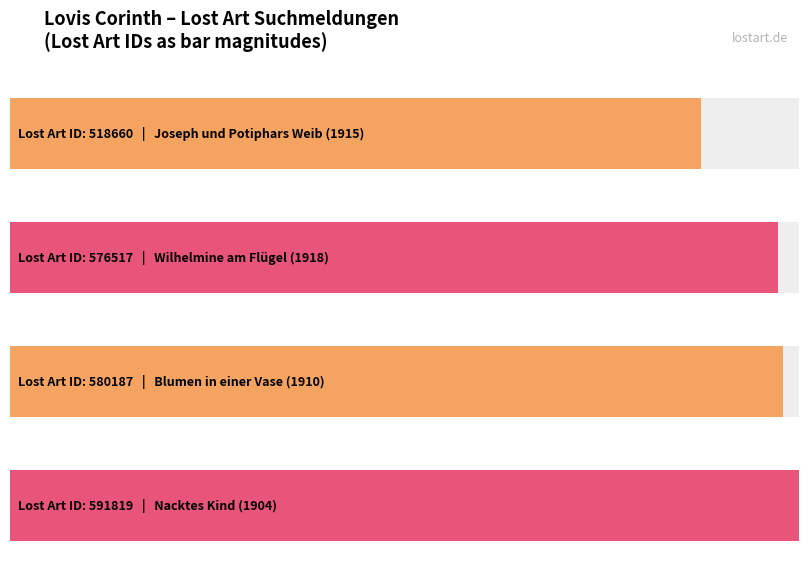

Where does the data first go above 580187?

591819